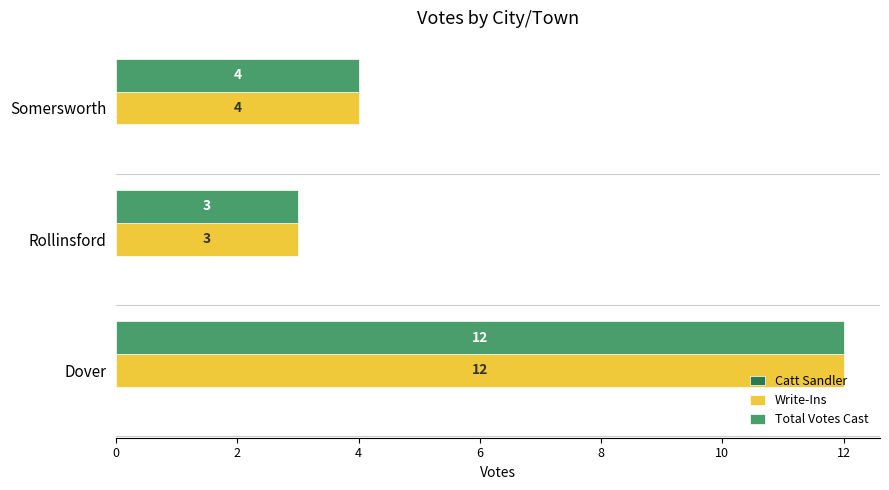

The Total Votes Cast series shows 5 at Rollinsford. True or false?

False